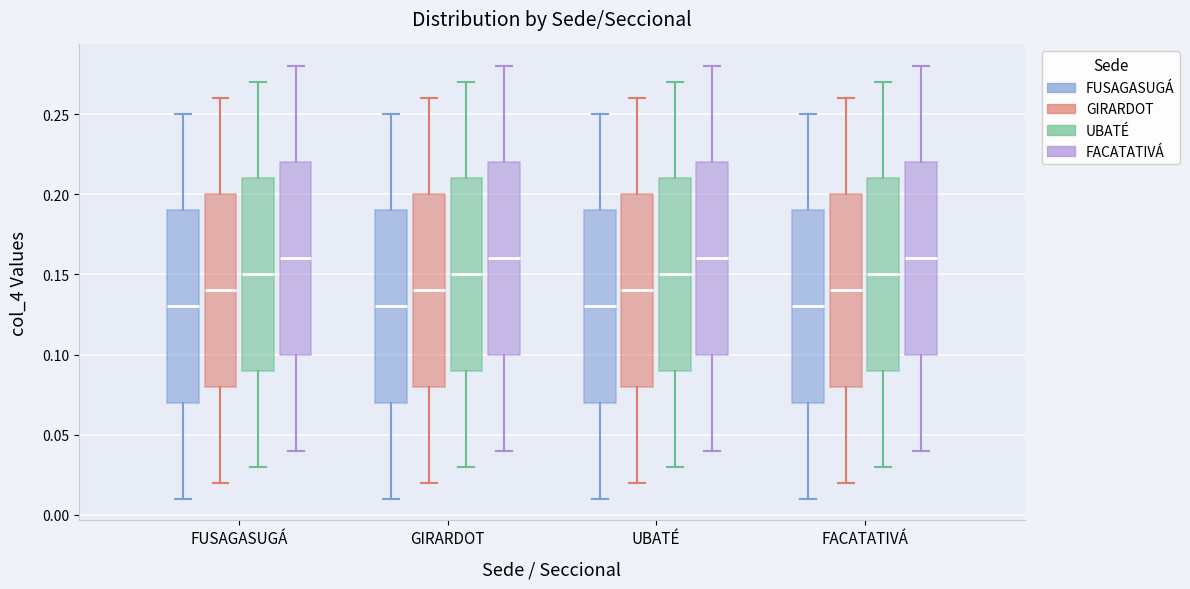

Reading left to right, read every box against the y-axis: the position of its median line, the range the box covers, and the ends of its whiskers. The values are not printed on the chart, so give them approximately, as read against the axis.

FUSAGASUGÁ (FUSAGASUGÁ): median 0.13, box 0.07 to 0.19, whiskers 0.01 to 0.25
FUSAGASUGÁ (GIRARDOT): median 0.14, box 0.08 to 0.20, whiskers 0.02 to 0.26
FUSAGASUGÁ (UBATÉ): median 0.15, box 0.09 to 0.21, whiskers 0.03 to 0.27
FUSAGASUGÁ (FACATATIVÁ): median 0.16, box 0.10 to 0.22, whiskers 0.04 to 0.28
GIRARDOT (FUSAGASUGÁ): median 0.13, box 0.07 to 0.19, whiskers 0.01 to 0.25
GIRARDOT (GIRARDOT): median 0.14, box 0.08 to 0.20, whiskers 0.02 to 0.26
GIRARDOT (UBATÉ): median 0.15, box 0.09 to 0.21, whiskers 0.03 to 0.27
GIRARDOT (FACATATIVÁ): median 0.16, box 0.10 to 0.22, whiskers 0.04 to 0.28
UBATÉ (FUSAGASUGÁ): median 0.13, box 0.07 to 0.19, whiskers 0.01 to 0.25
UBATÉ (GIRARDOT): median 0.14, box 0.08 to 0.20, whiskers 0.02 to 0.26
UBATÉ (UBATÉ): median 0.15, box 0.09 to 0.21, whiskers 0.03 to 0.27
UBATÉ (FACATATIVÁ): median 0.16, box 0.10 to 0.22, whiskers 0.04 to 0.28
FACATATIVÁ (FUSAGASUGÁ): median 0.13, box 0.07 to 0.19, whiskers 0.01 to 0.25
FACATATIVÁ (GIRARDOT): median 0.14, box 0.08 to 0.20, whiskers 0.02 to 0.26
FACATATIVÁ (UBATÉ): median 0.15, box 0.09 to 0.21, whiskers 0.03 to 0.27
FACATATIVÁ (FACATATIVÁ): median 0.16, box 0.10 to 0.22, whiskers 0.04 to 0.28